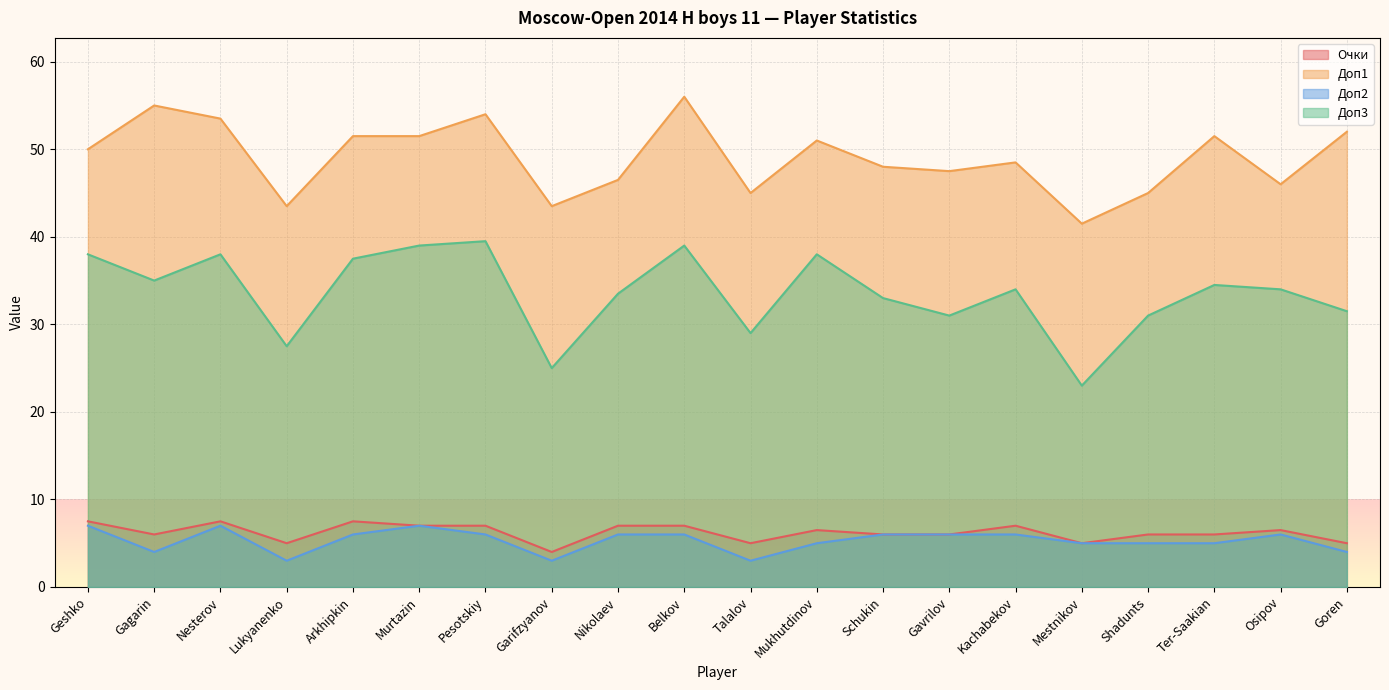

How many lines are shown in the chart?

4